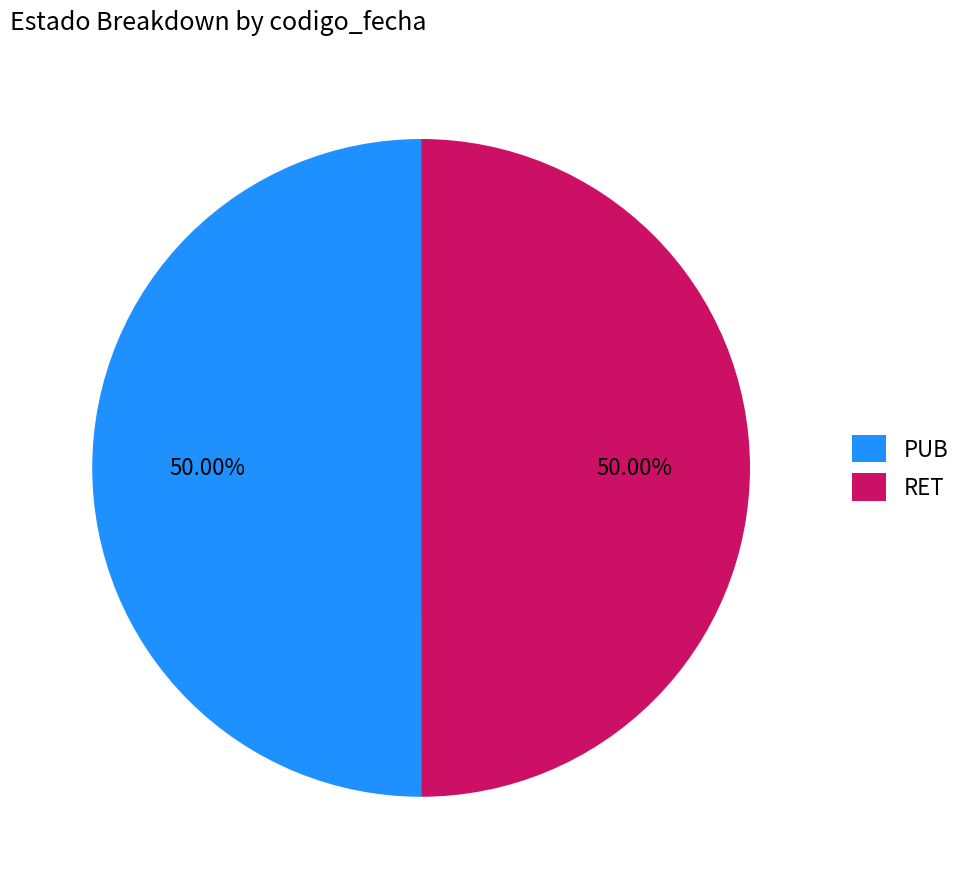

What percentage is the PUB slice, to the nearest percent?

50%